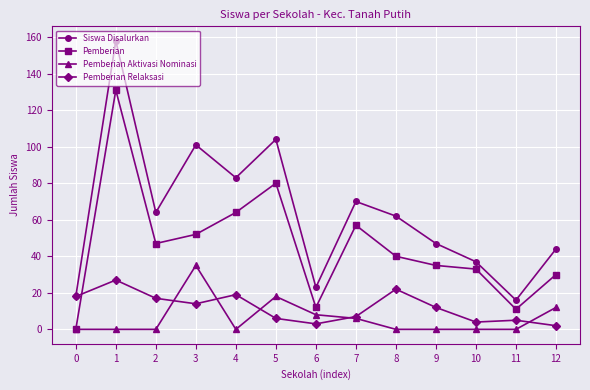

List the series in order of their peak value, highest first.

Siswa Disalurkan, Pemberian, Pemberian Aktivasi Nominasi, Pemberian Relaksasi